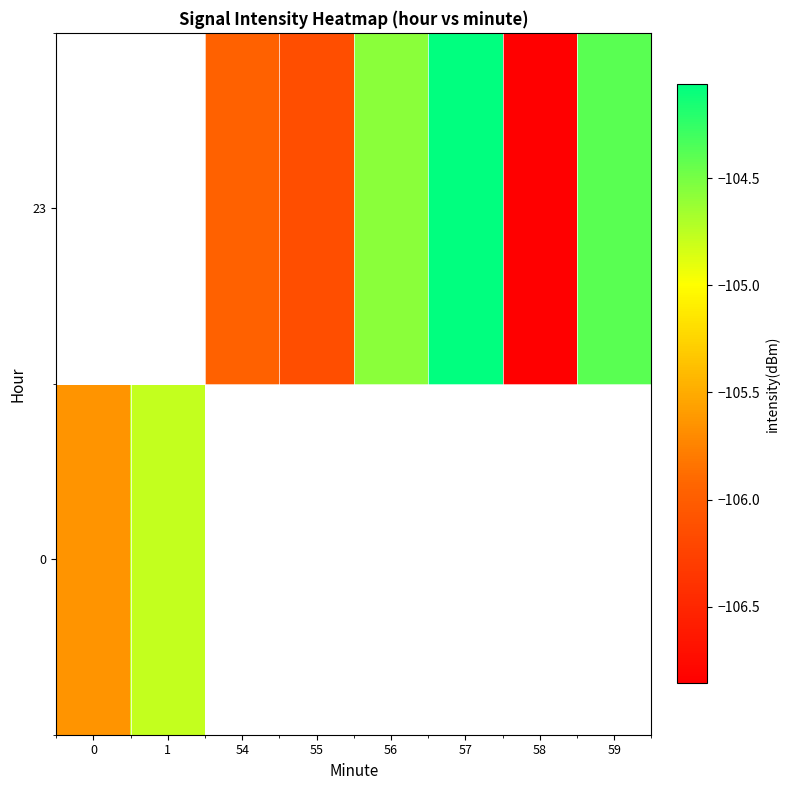

The 23 series shows -104.4 at 59. True or false?

True